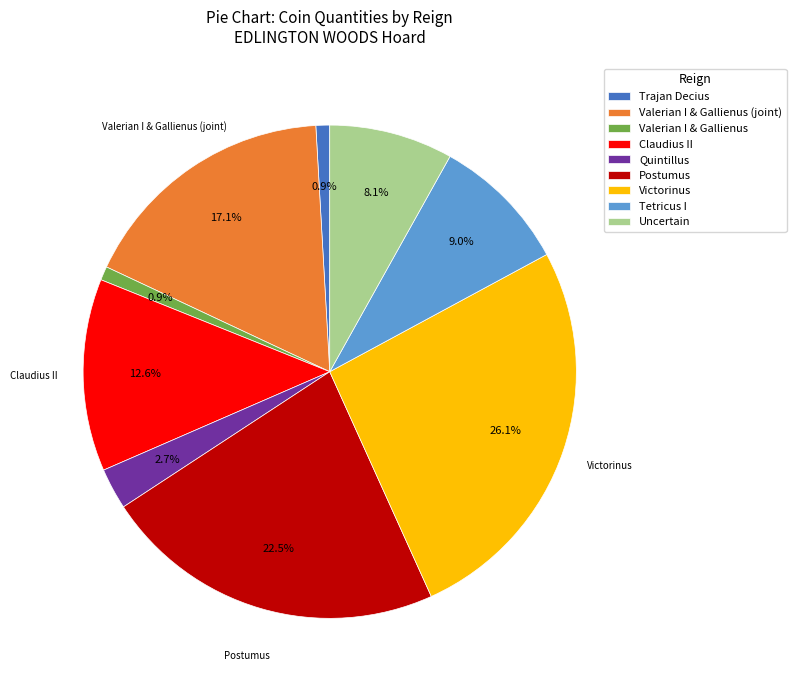

To the nearest percent, what percentage of the pie is Claudius II?

13%